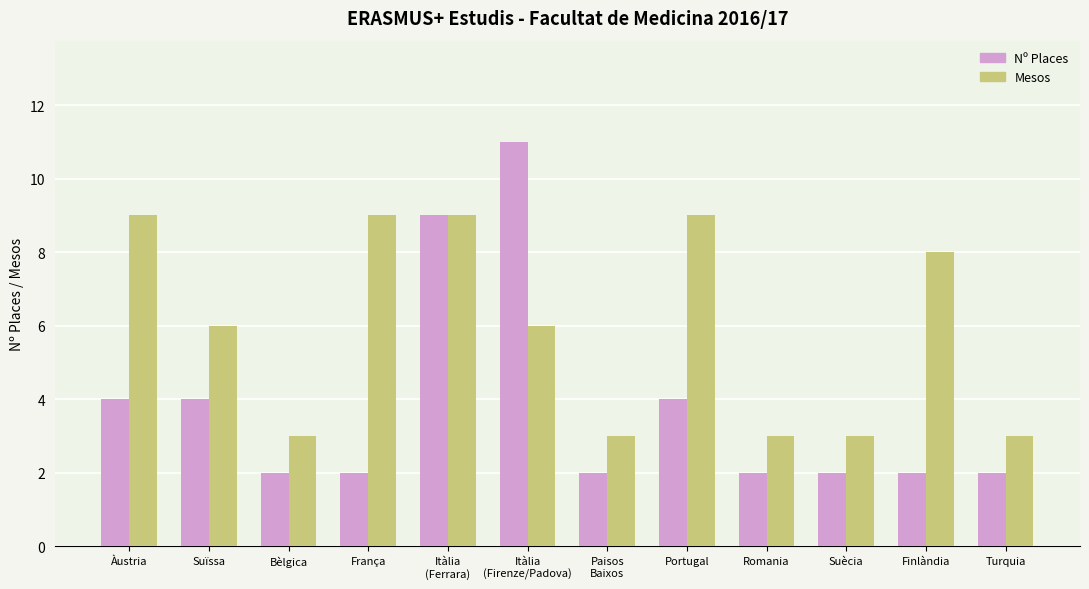

What are all the series names shown in the legend?

Nº Places, Mesos